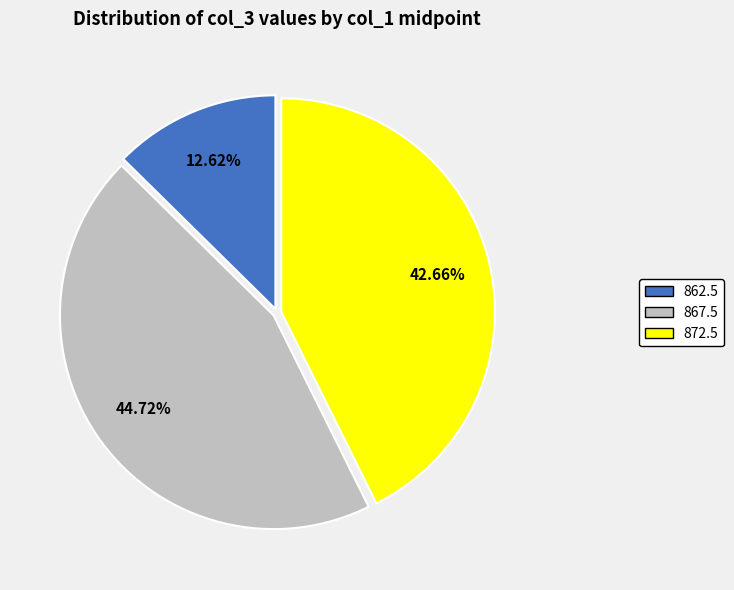

What percentage do 867.5 and 862.5 together represent?

57.3%